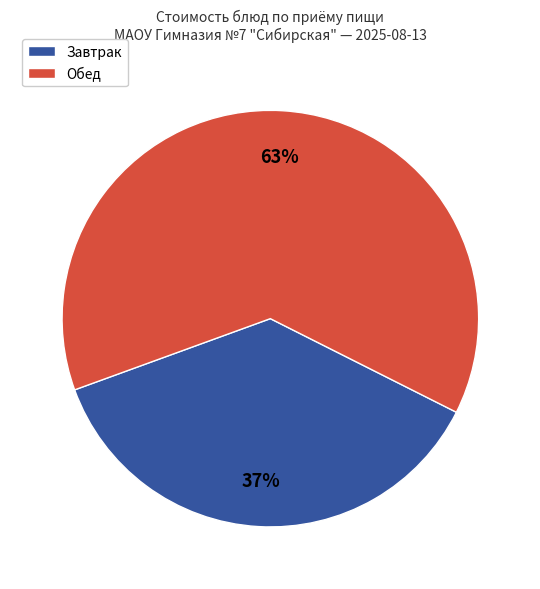

Does any single category account for the majority?

Yes